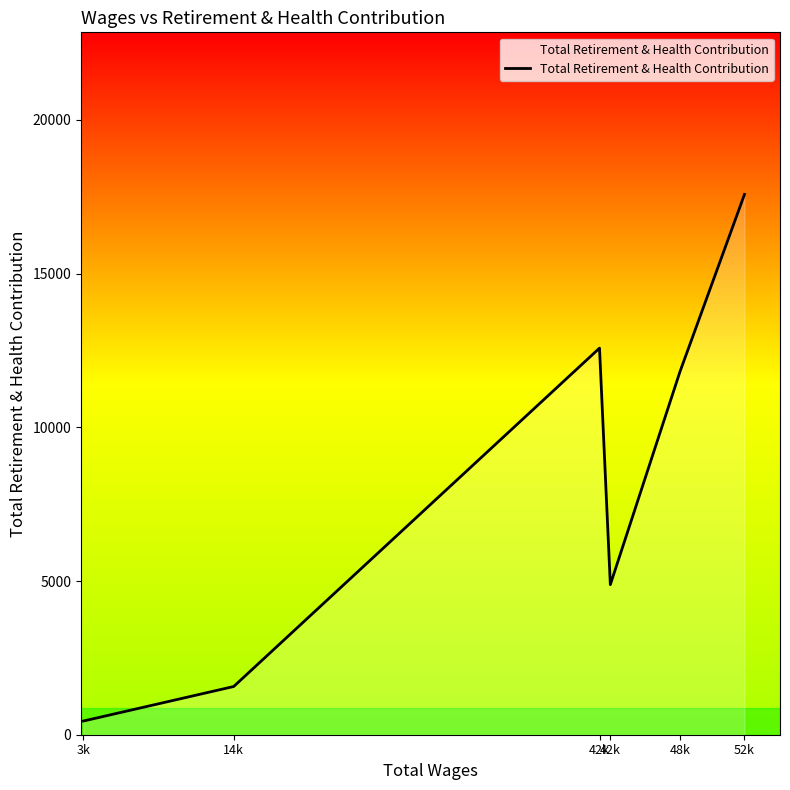

How many series are shown in this chart?

1